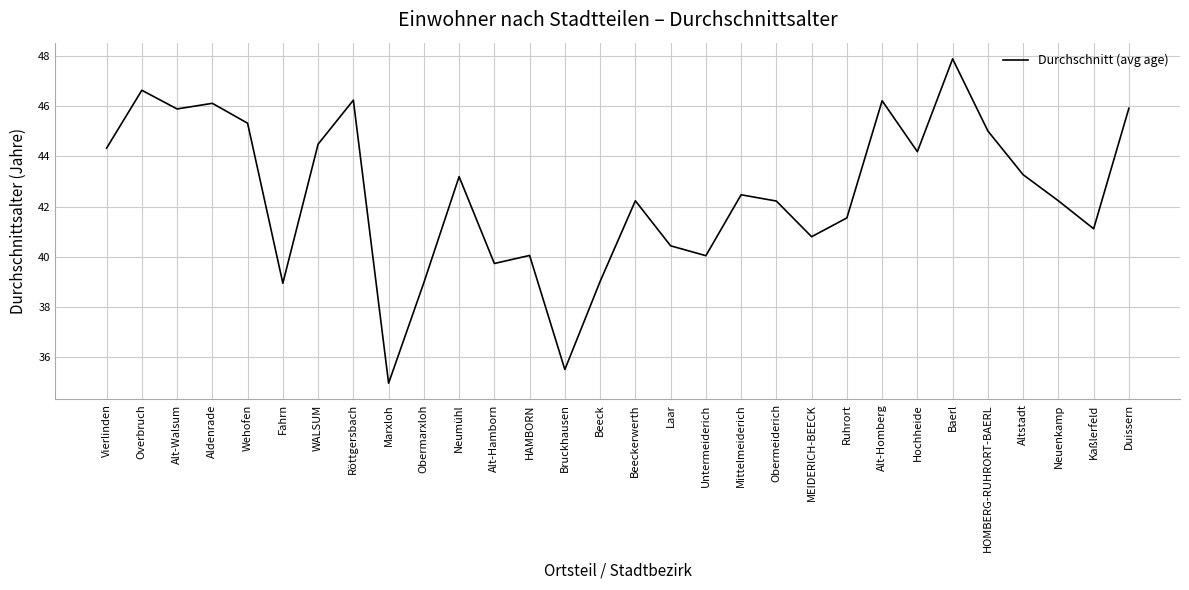

How many lines are shown in the chart?

1